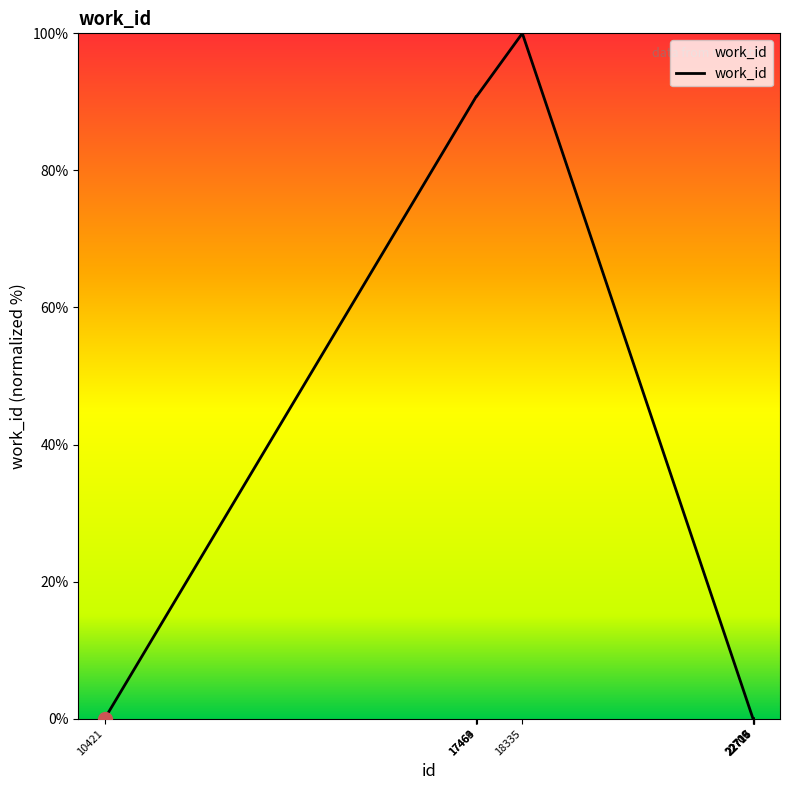

Which category has the highest value across all series?

18335